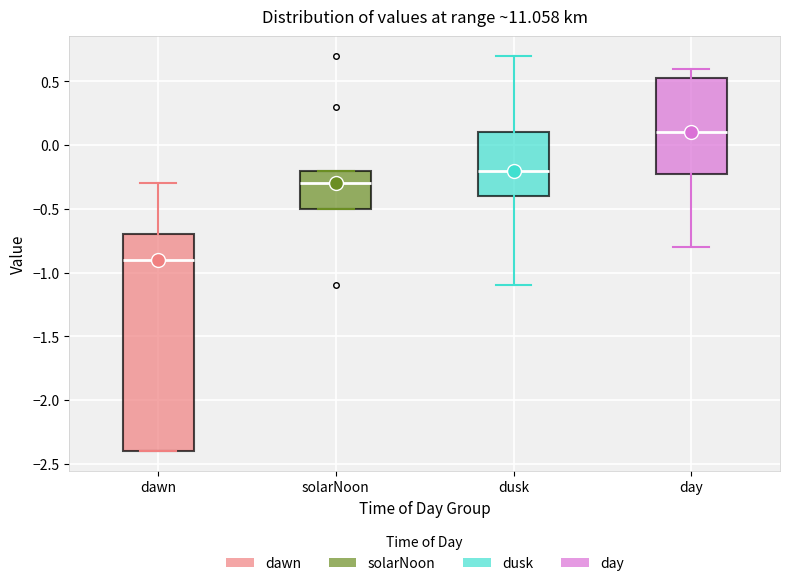

Which box's median line is the lowest?

dawn